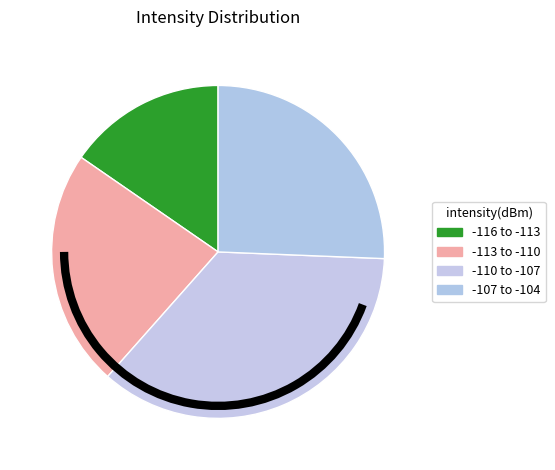

How many segments does this pie chart have?

4